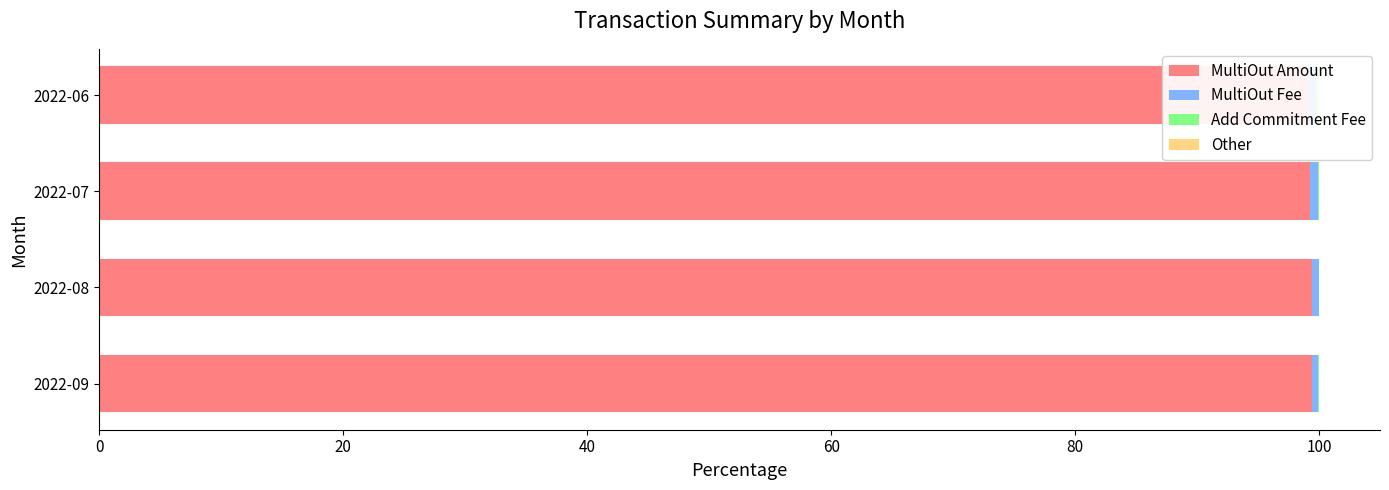

How many distinct data groups are displayed?

4